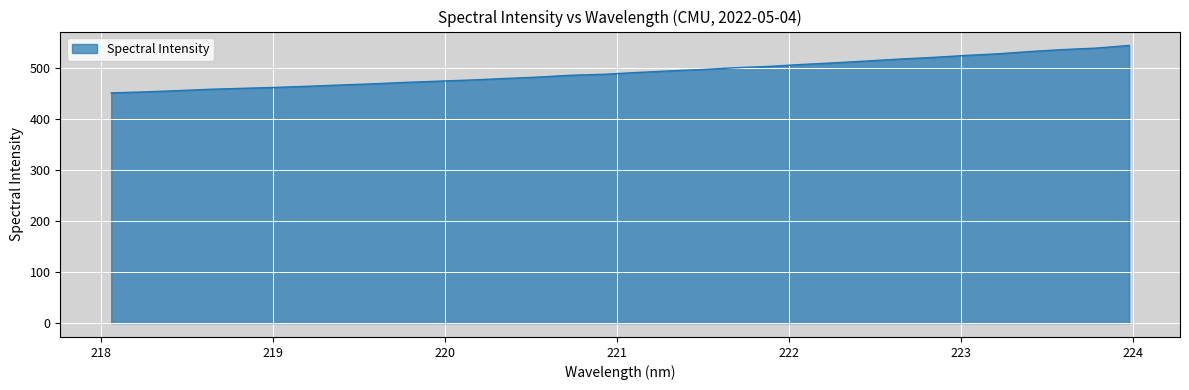

What is the difference between the maximum and minimum values?

93.1